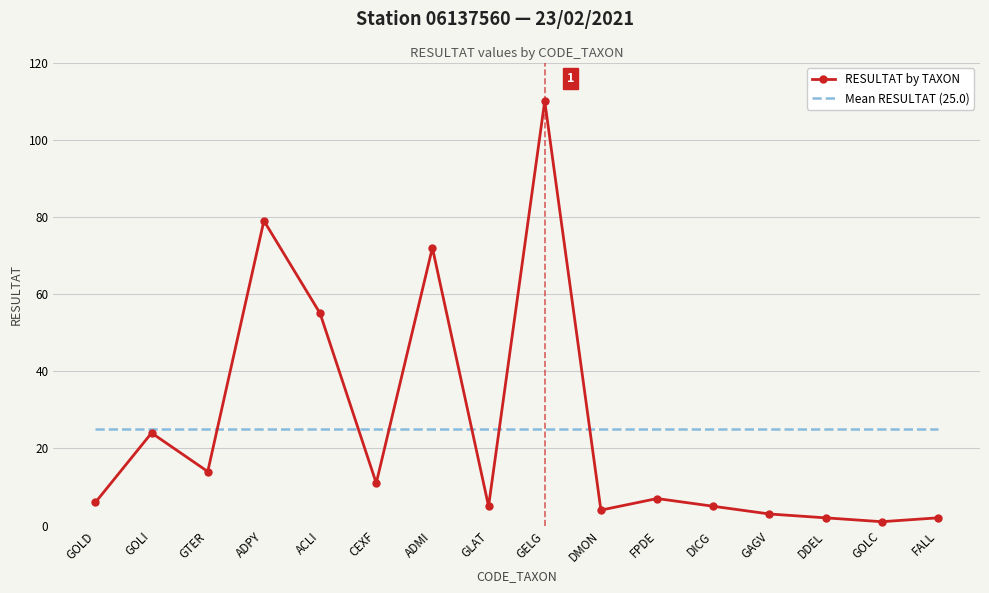

Reading left to right, list all the values displayed in this chart.

RESULTAT by TAXON: 6	24	14	79	55	11	72	5	110	4	7	5	3	2	1	2
Mean RESULTAT (25.0): 25	25	25	25	25	25	25	25	25	25	25	25	25	25	25	25